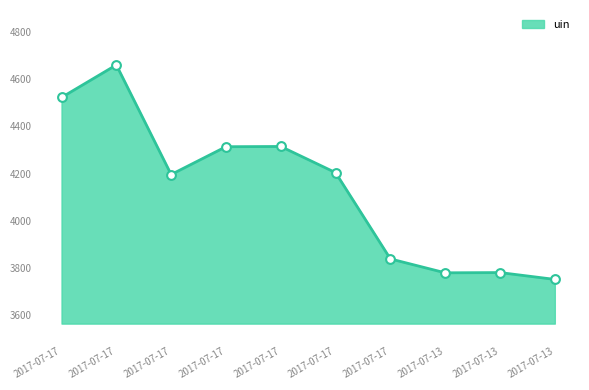

Approximately how many times larger is the value at 2017-07-17 compared to 2017-07-17?

1.0